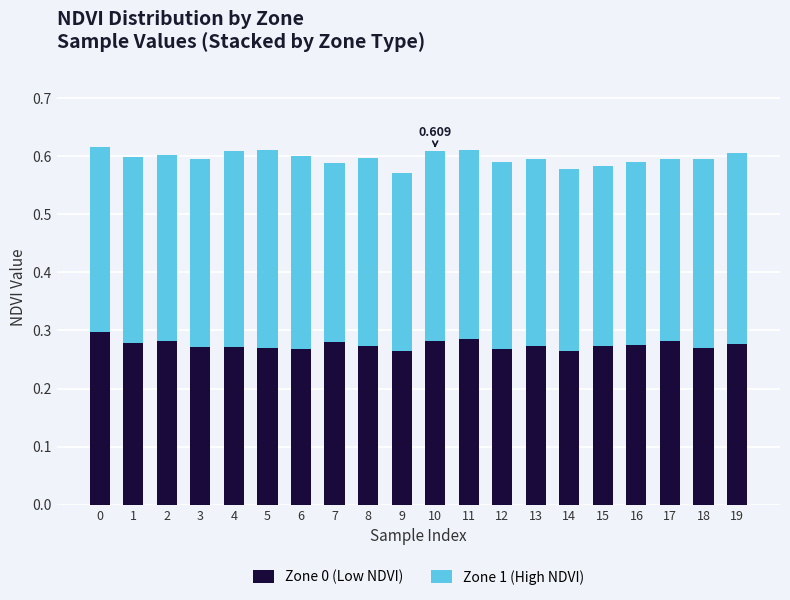

Which has a higher value, 1 or 14?

1